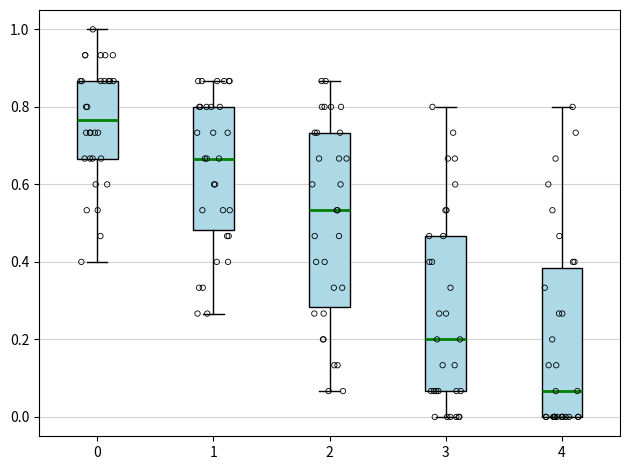

Comparing the boxes themselves (not the whiskers), which one is the tallest?

2